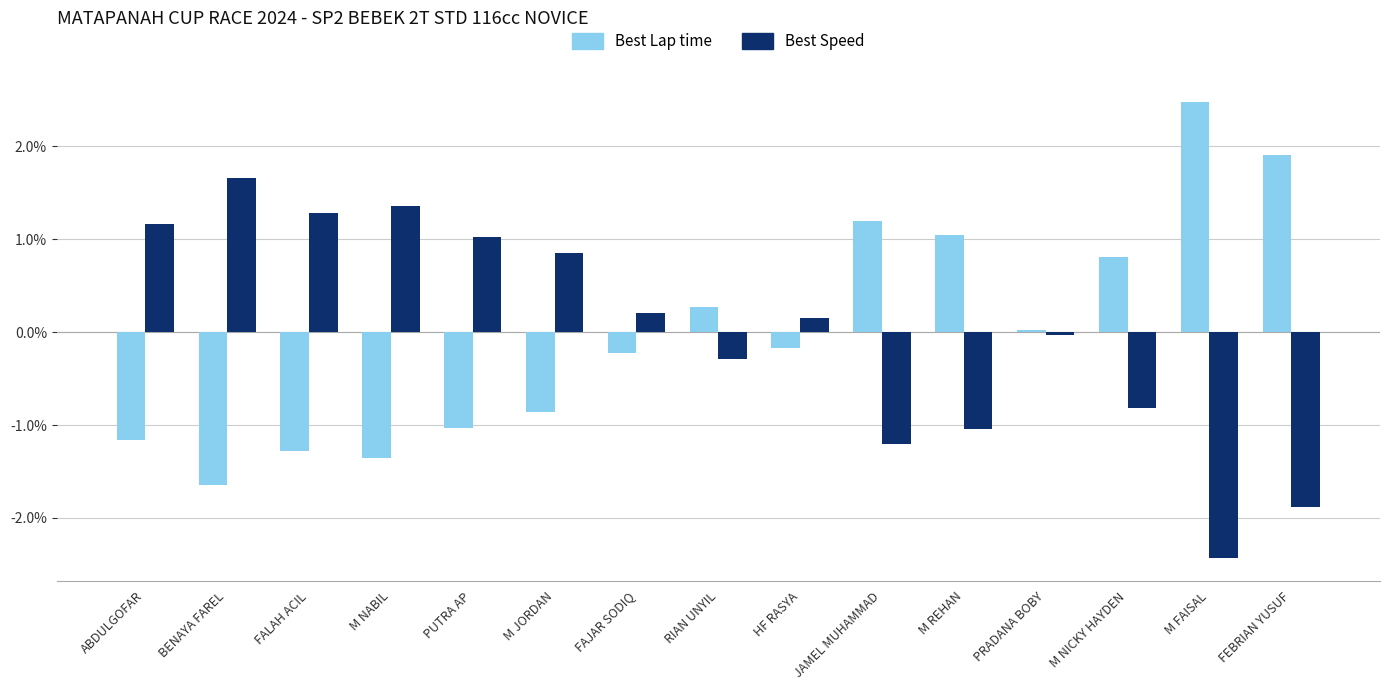

What is the label of the 3rd bar from the left?

FALAH ACIL